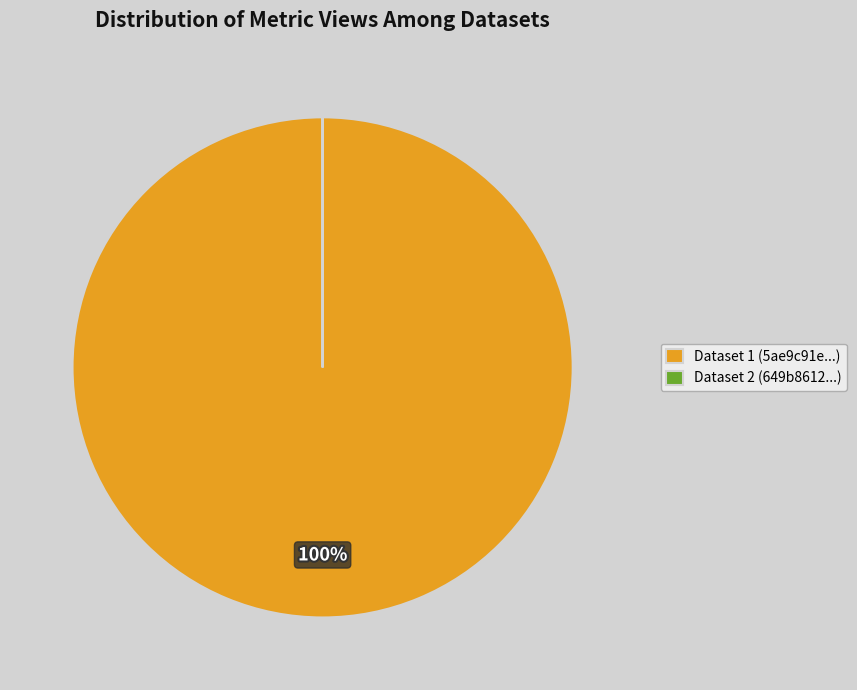

Does any single category account for the majority?

Yes